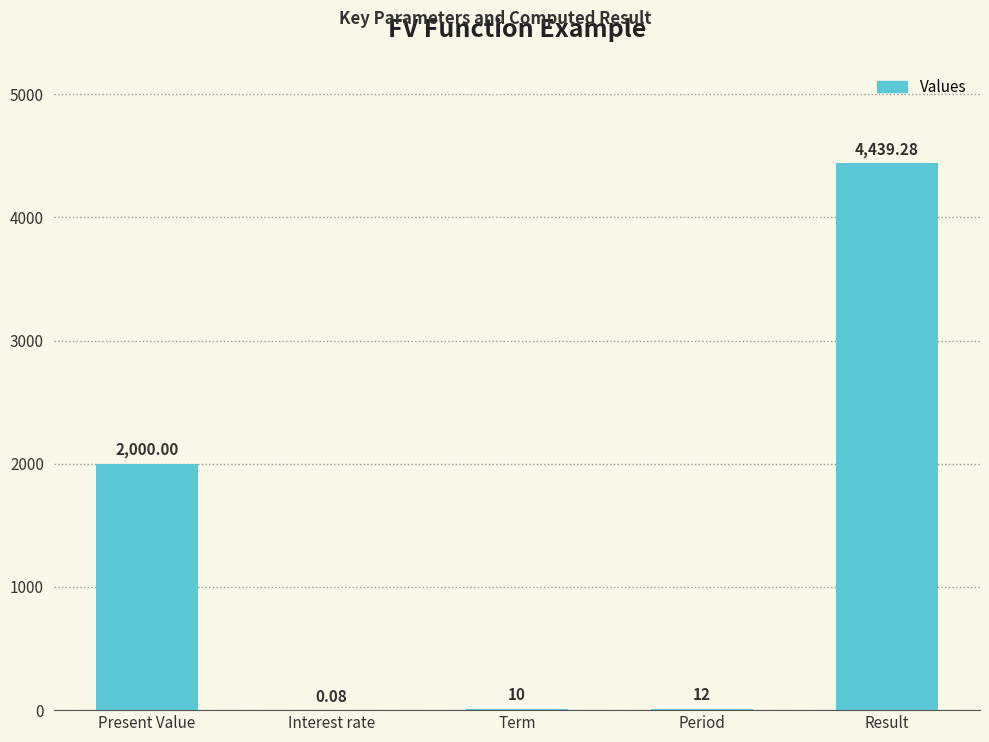

Which has a higher value, Present Value or Result?

Result